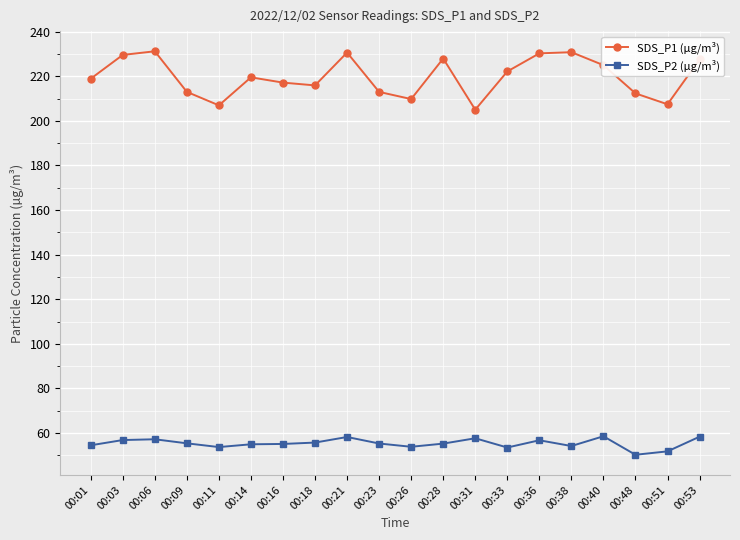

What are all the series names shown in the legend?

SDS_P1 (µg/m³), SDS_P2 (µg/m³)